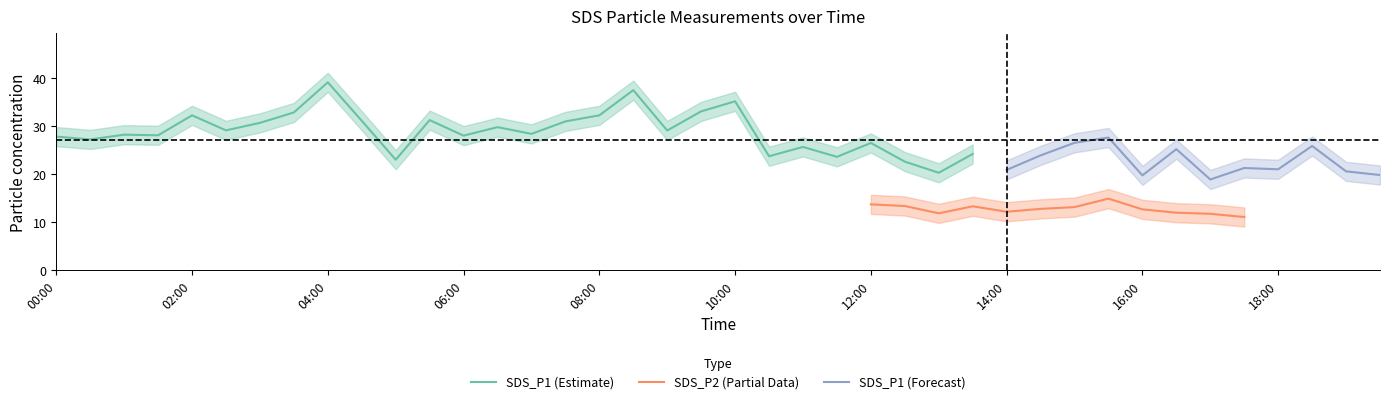

What is the lowest value of the SDS_P1 (Estimate) series?

20.3